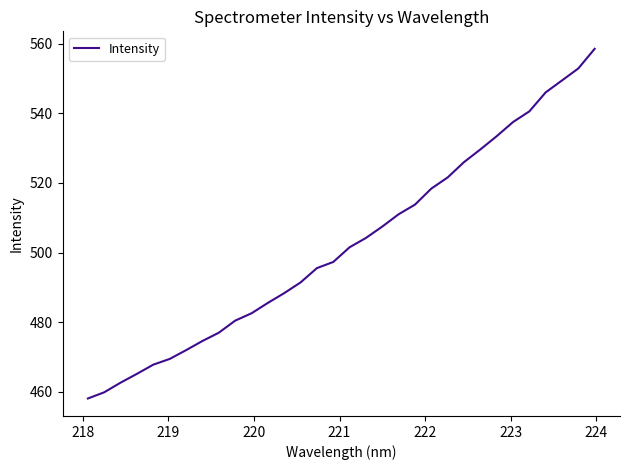

What is the smallest value displayed?

458.1